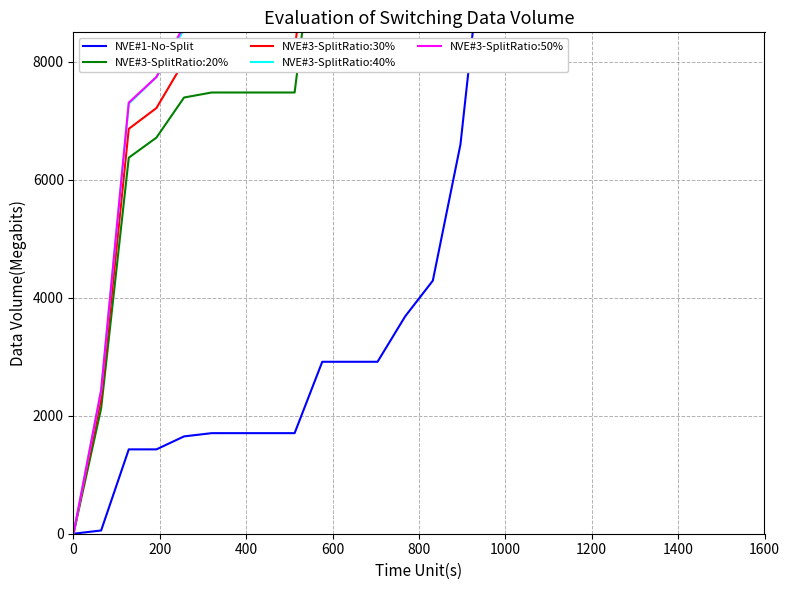

What is the highest value of the NVE#3-SplitRatio:20% series?

72760